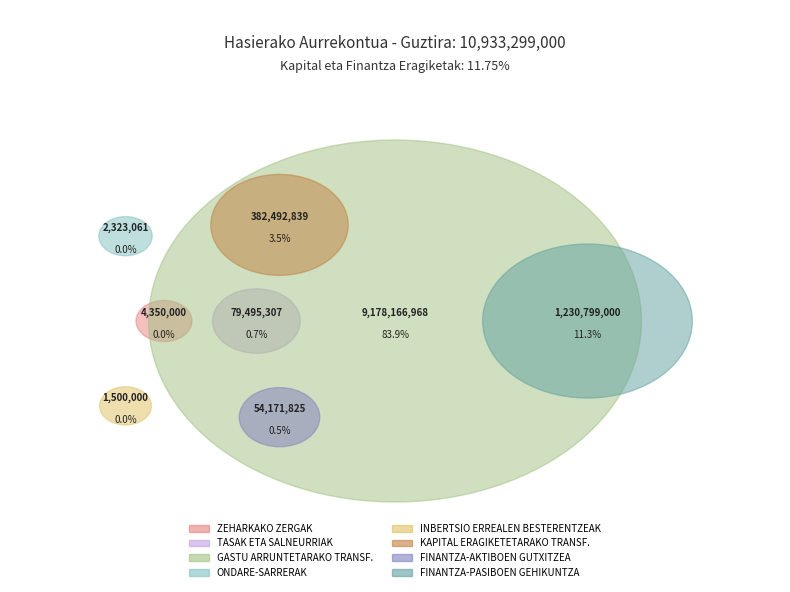

What percentage is the FINANTZA-PASIBOEN GEHIKUNTZA slice, to the nearest percent?

11%